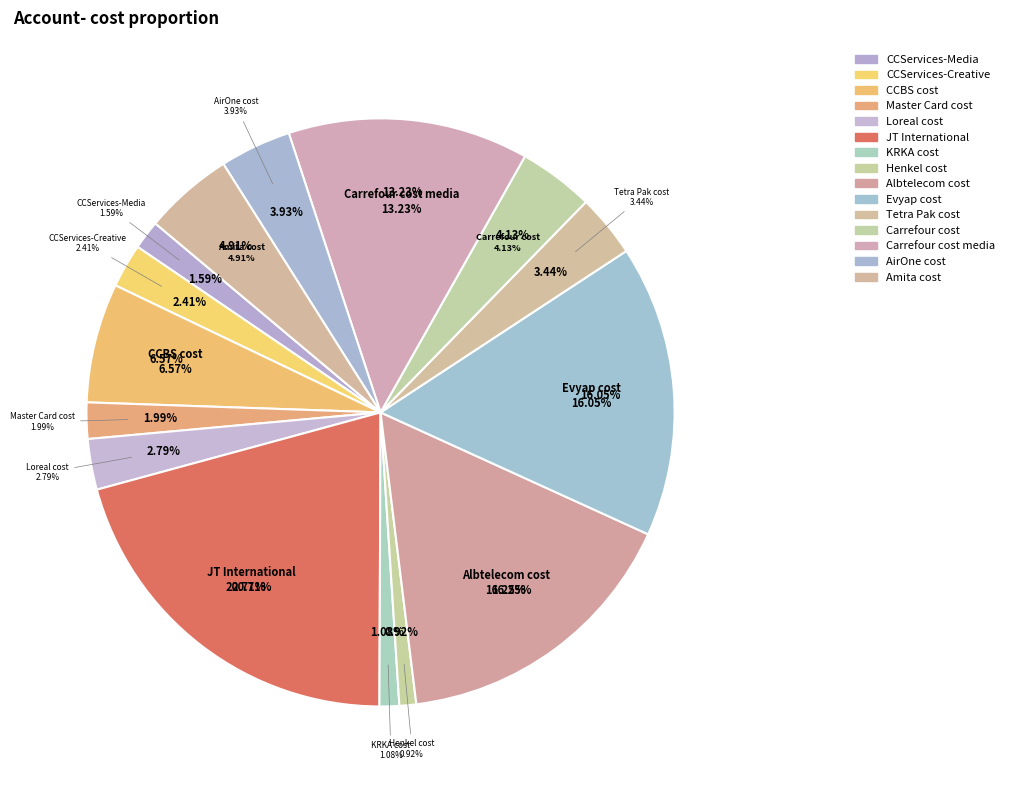

What is the total percentage of Loreal cost and Master Card cost?

4.8%